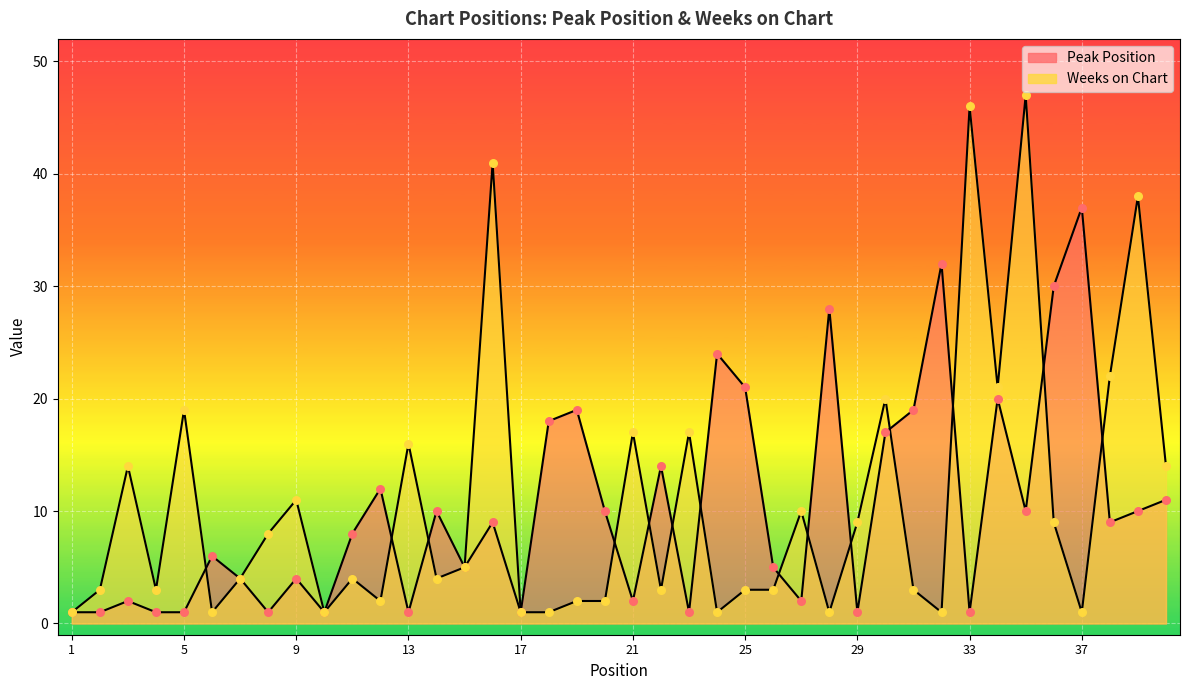

Which series reaches the minimum Y coordinate?

Peak Position